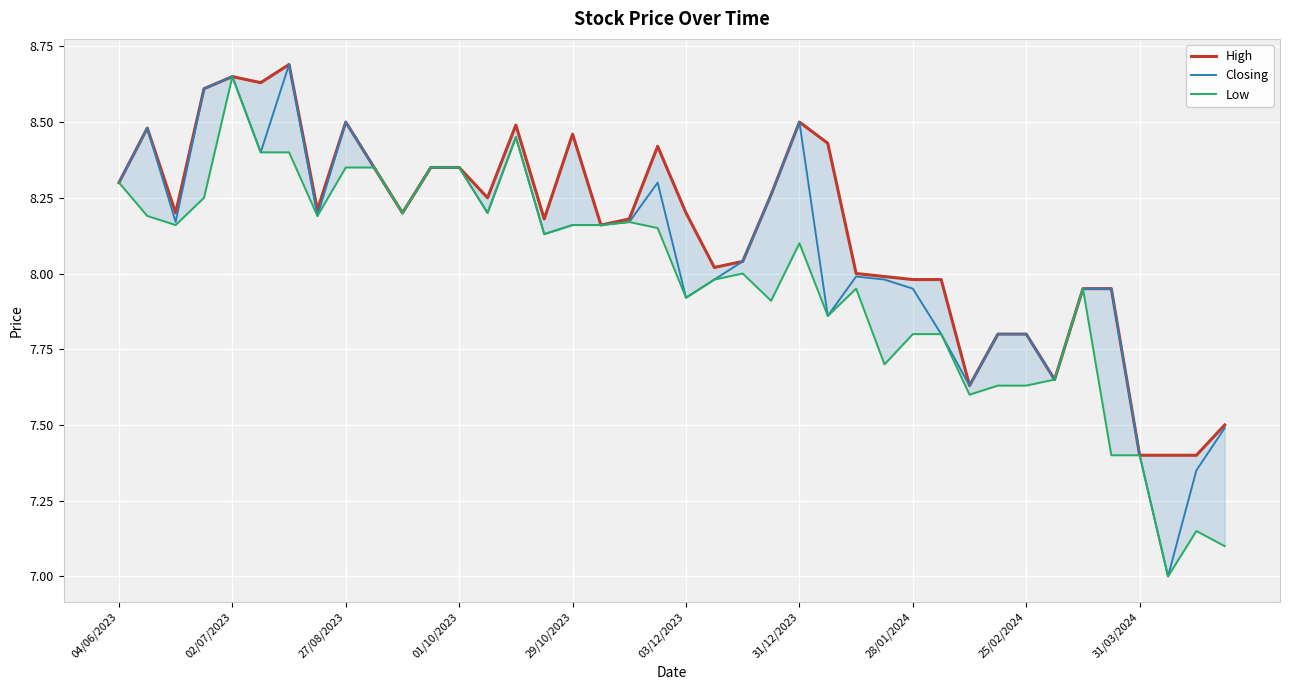

Reading right to left, transcribe all the data shown in this chart.

High: 7.5	7.4	7.4	7.4	8.0	8.0	7.7	7.8	7.8	7.6	8.0	8.0	8.0	8.0	8.4	8.5	8.3	8.0	8.0	8.2	8.4	8.2	8.2	8.5	8.2	8.5	8.2	8.3	8.3	8.2	8.3	8.5	8.2	8.7	8.6	8.7	8.6	8.2	8.5	8.3
Closing: 7.5	7.3	7.0	7.4	8.0	8.0	7.7	7.8	7.8	7.6	7.8	8.0	8.0	8.0	7.9	8.5	8.3	8.0	8.0	7.9	8.3	8.2	8.2	8.2	8.1	8.4	8.2	8.3	8.3	8.2	8.3	8.5	8.2	8.7	8.4	8.7	8.6	8.2	8.5	8.3
Low: 7.1	7.2	7.0	7.4	7.4	8.0	7.7	7.6	7.6	7.6	7.8	7.8	7.7	8.0	7.9	8.1	7.9	8.0	8.0	7.9	8.2	8.2	8.2	8.2	8.1	8.4	8.2	8.3	8.3	8.2	8.3	8.3	8.2	8.4	8.4	8.7	8.2	8.2	8.2	8.3